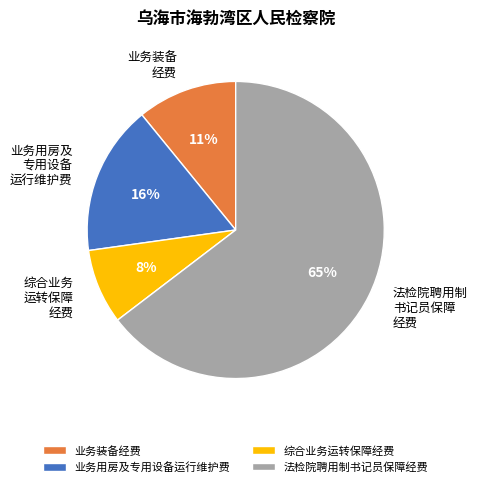

The 综合业务运转保障经费 slice represents 17% of the pie. True or false?

False